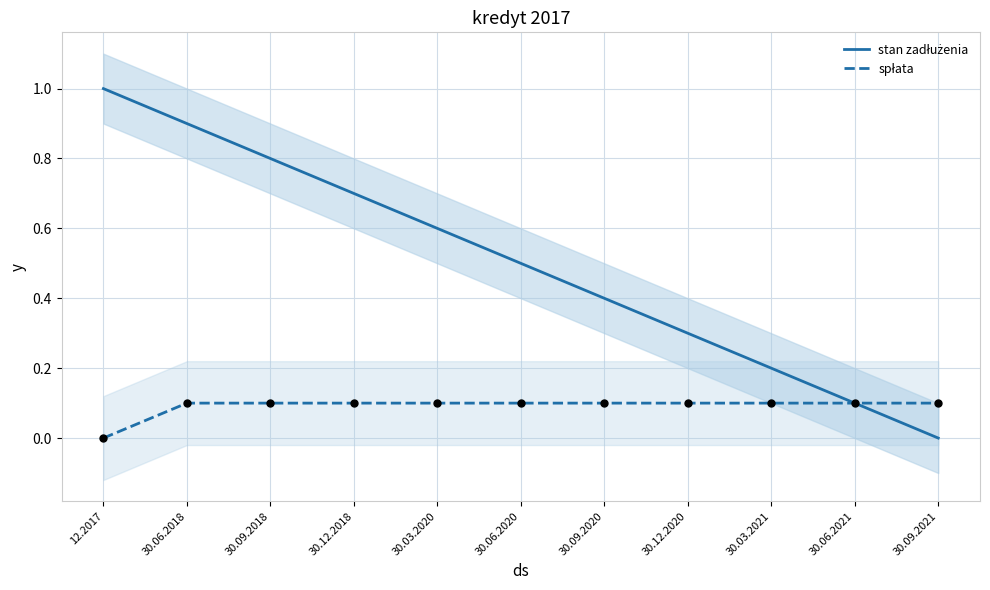

What is the total value across all series at 30.06.2020?

0.6